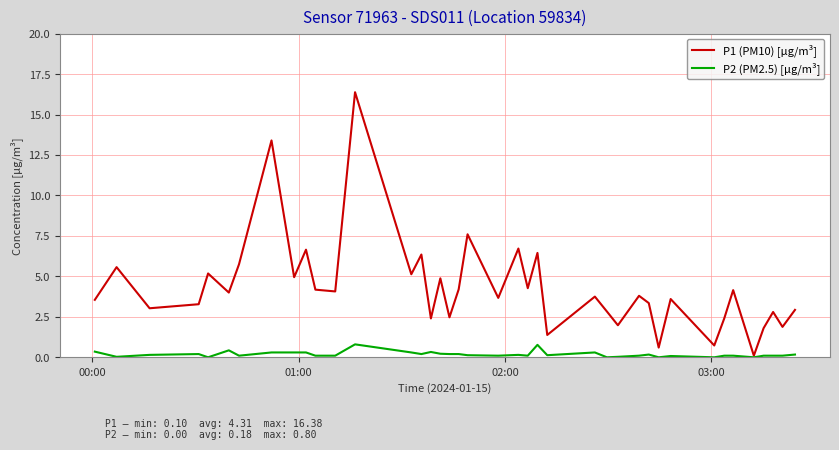

Rank the series by their average value, from highest to lowest.

P1 (PM10) [µg/m³], P2 (PM2.5) [µg/m³]